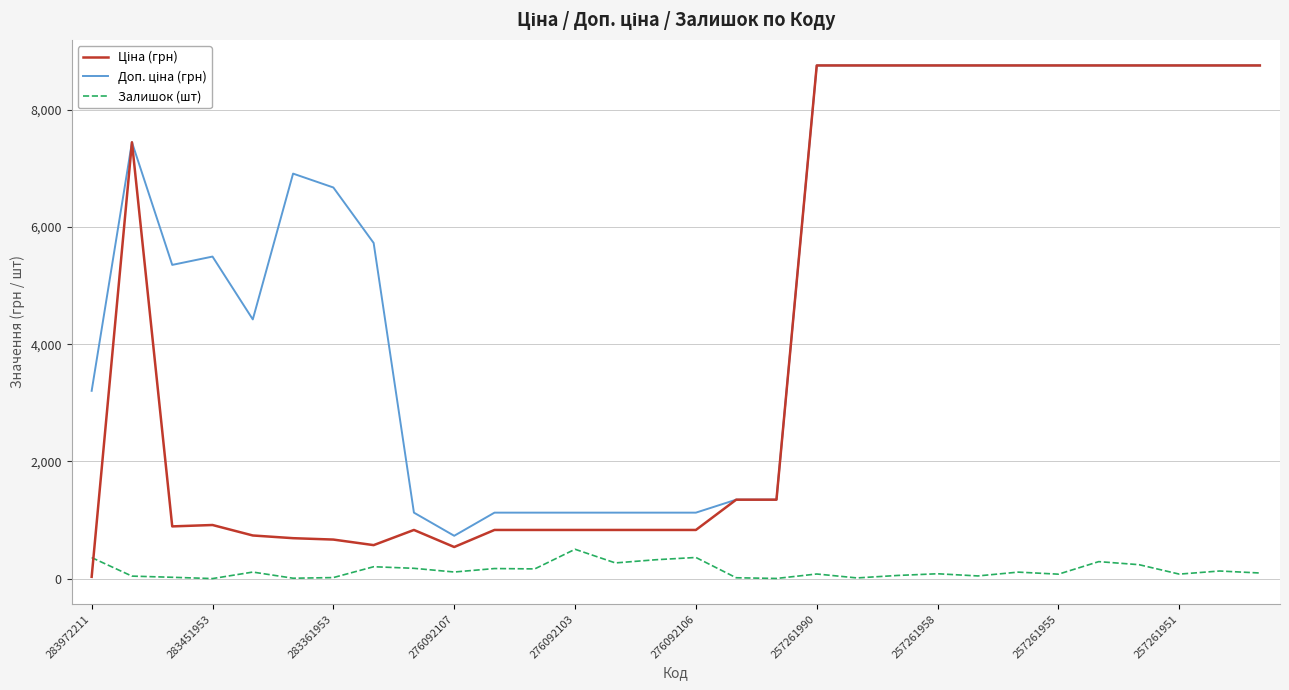

What is the maximum value shown in the chart?

8755.5